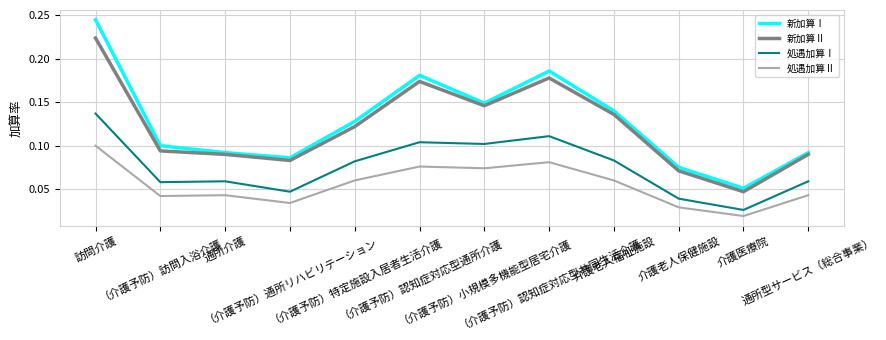

Does the chart display data point markers on the line(s)?

No